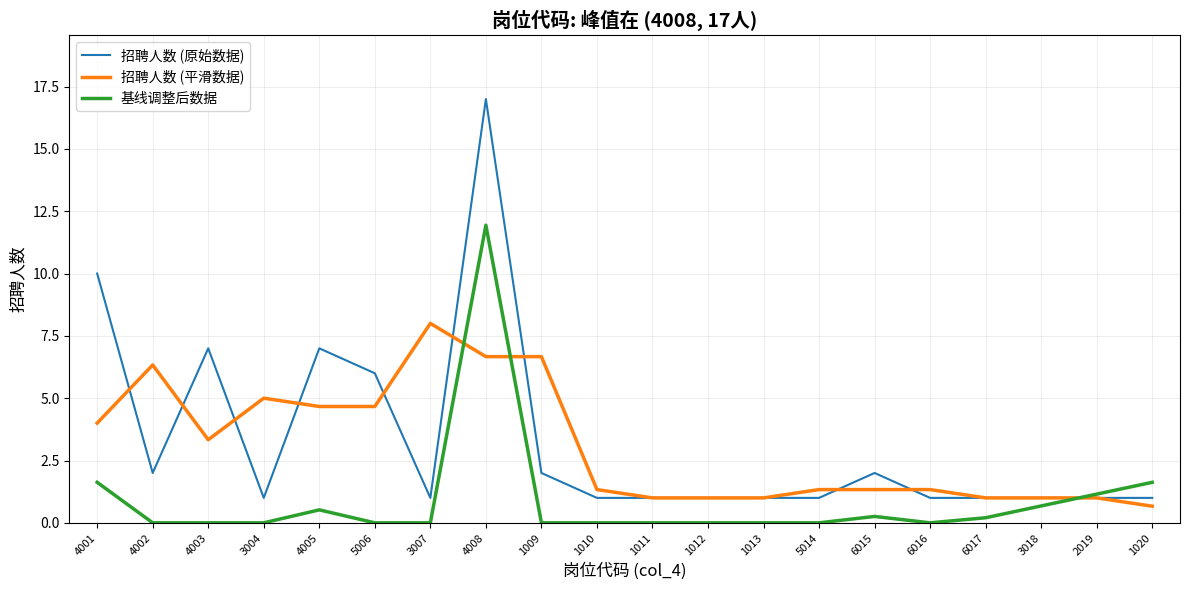

Which series has the largest total across all categories?

招聘人数 (原始数据)